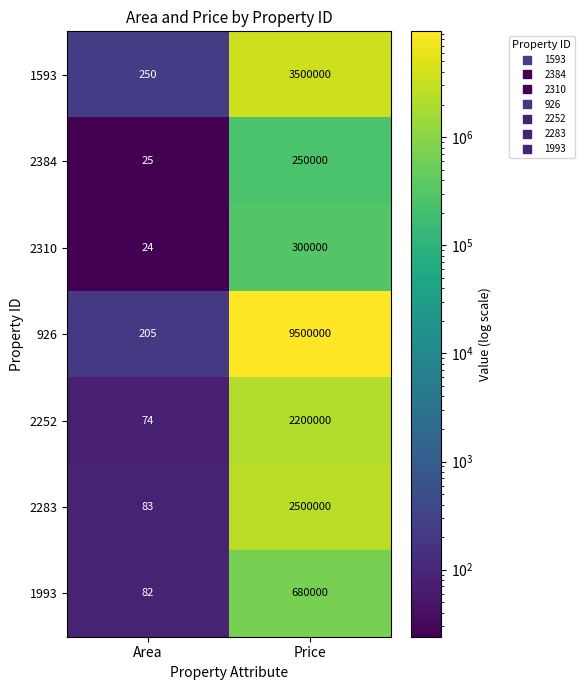

Which label corresponds to the smallest value in the chart?

Area